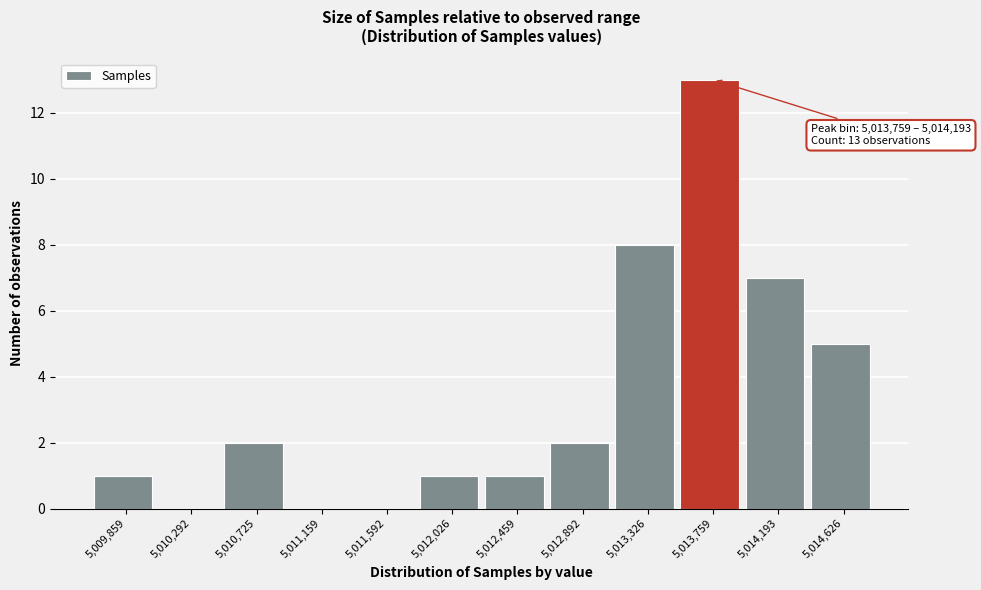

Reading left to right, extract all data points from this chart.

5,009,859=1	5,010,292=0	5,010,725=2	5,011,159=0	5,011,592=0	5,012,026=1	5,012,459=1	5,012,892=2	5,013,326=8	5,013,759=13	5,014,193=7	5,014,626=5